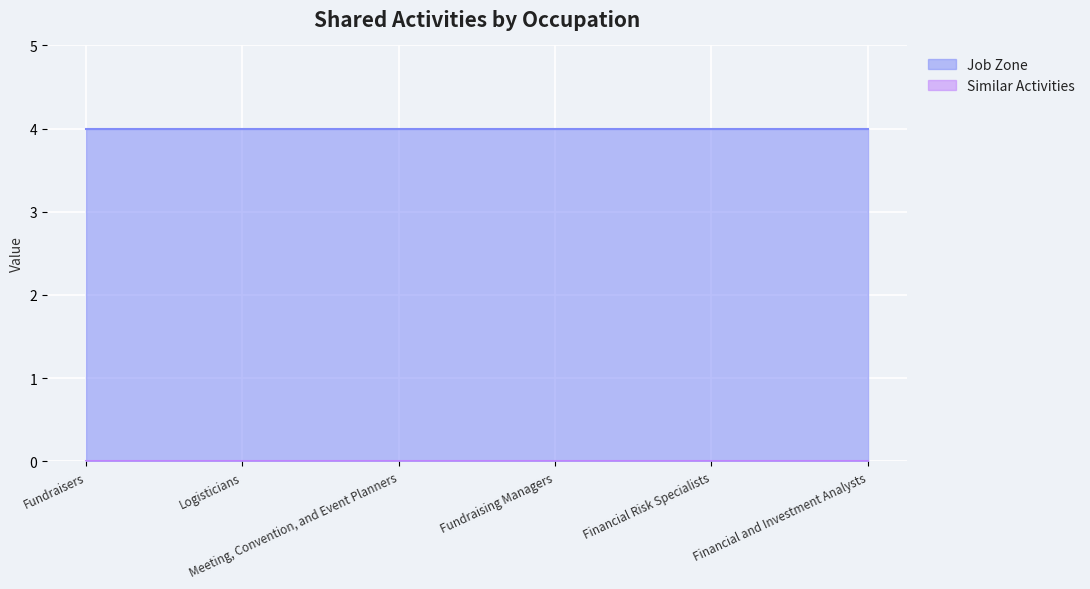

Is the value of Job Zone at Financial Risk Specialists greater than the value of Similar Activities at Financial and Investment Analysts?

Yes